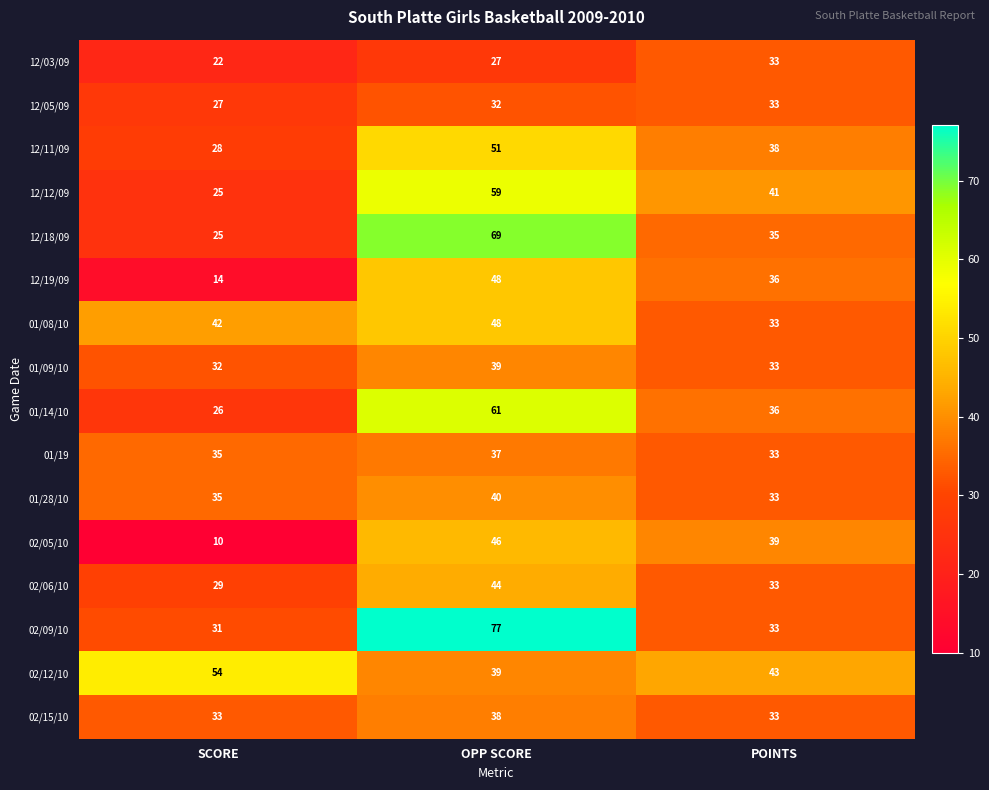

Which series has the widest spread of values?

02/09/10